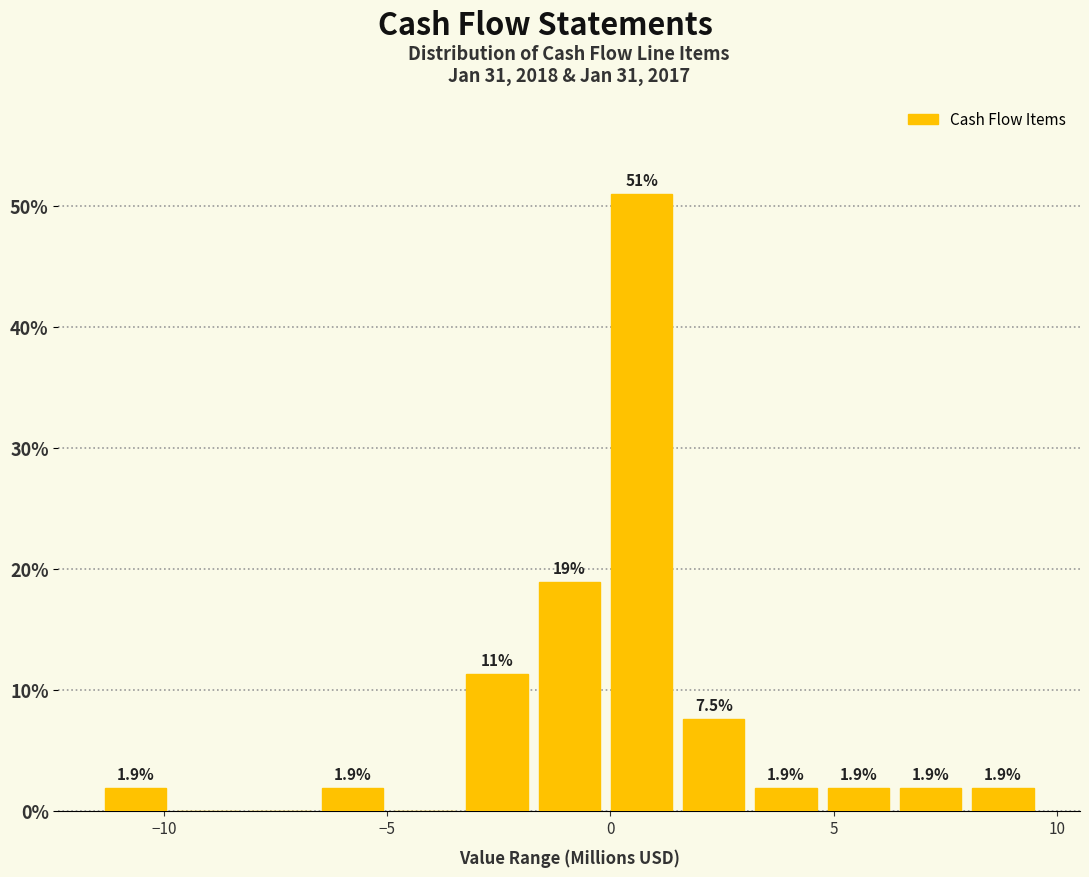

Around what value on the x-axis is the tallest bar? Give the approximate position of its centre, as read against the axis.

0.5